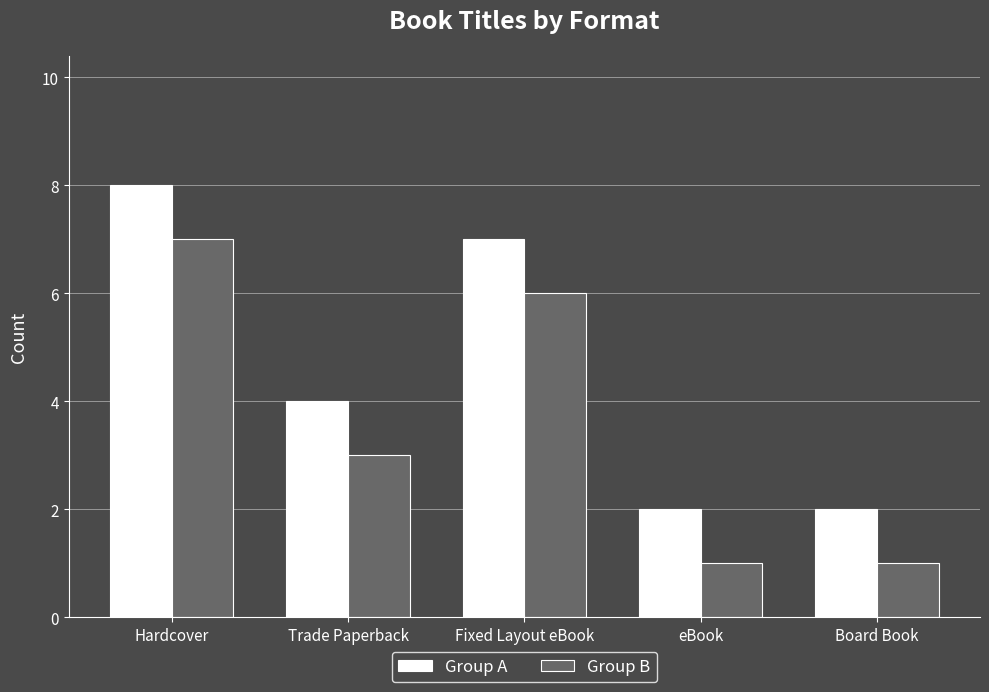

What is the value of the Group A bar at the 5th from the left?

2